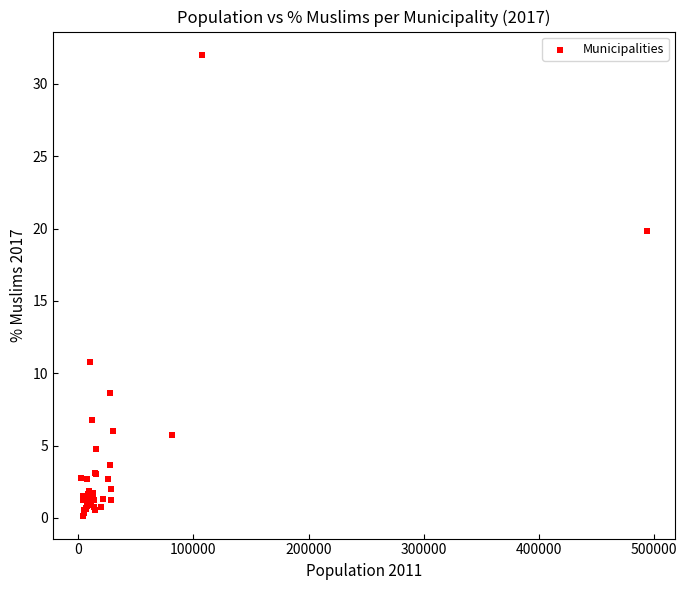

What Y value in the scatter plot is closest to 16?

19.9